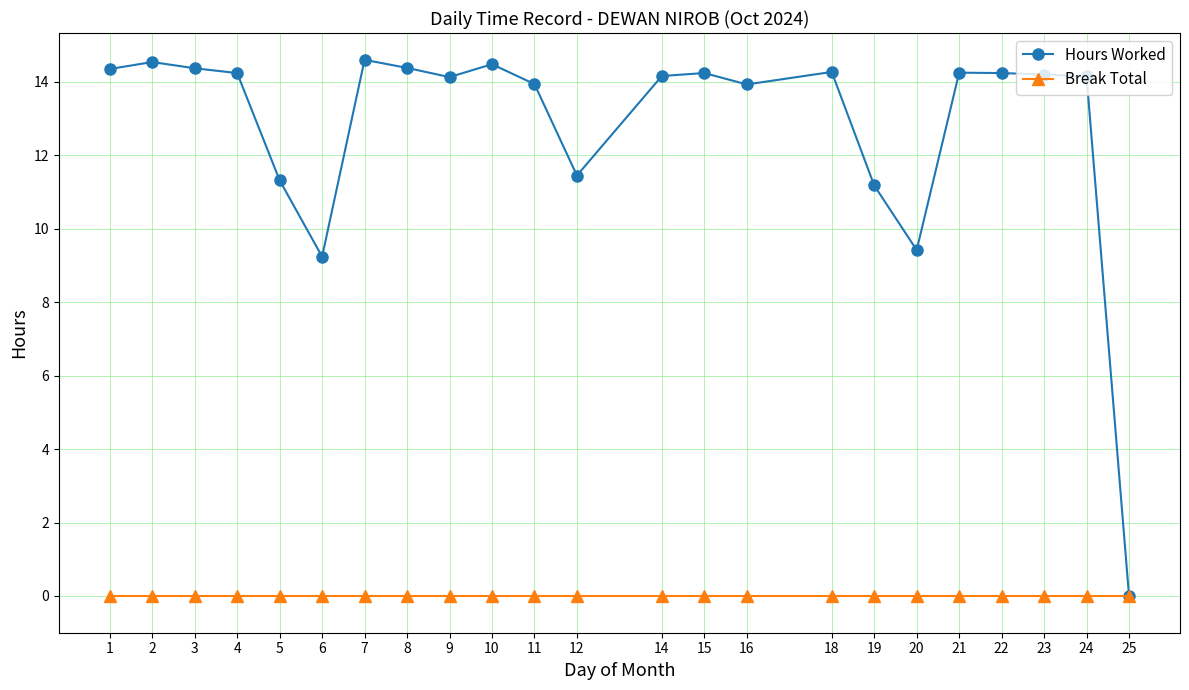

What is the greatest value displayed?

14.6